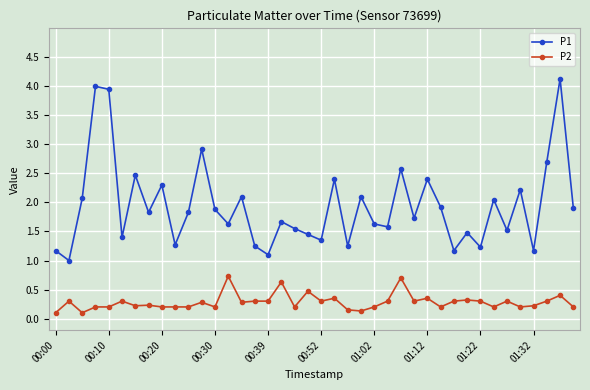

What is the difference between the maximum and second lowest values in the P1 series?

3.0